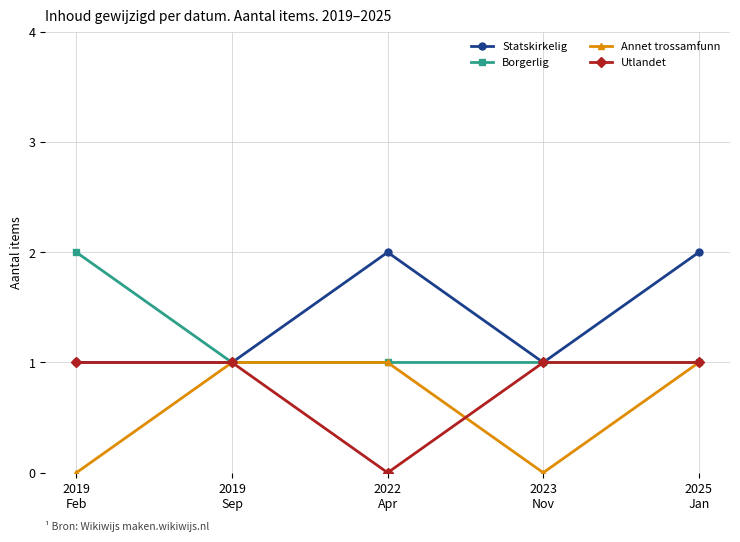

What is the label of the 2nd point from the left?

2019
Sep